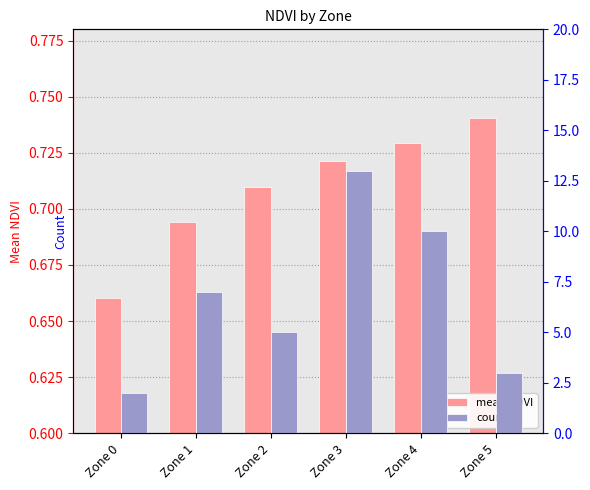

Which label corresponds to the smallest value in the chart?

Zone 0